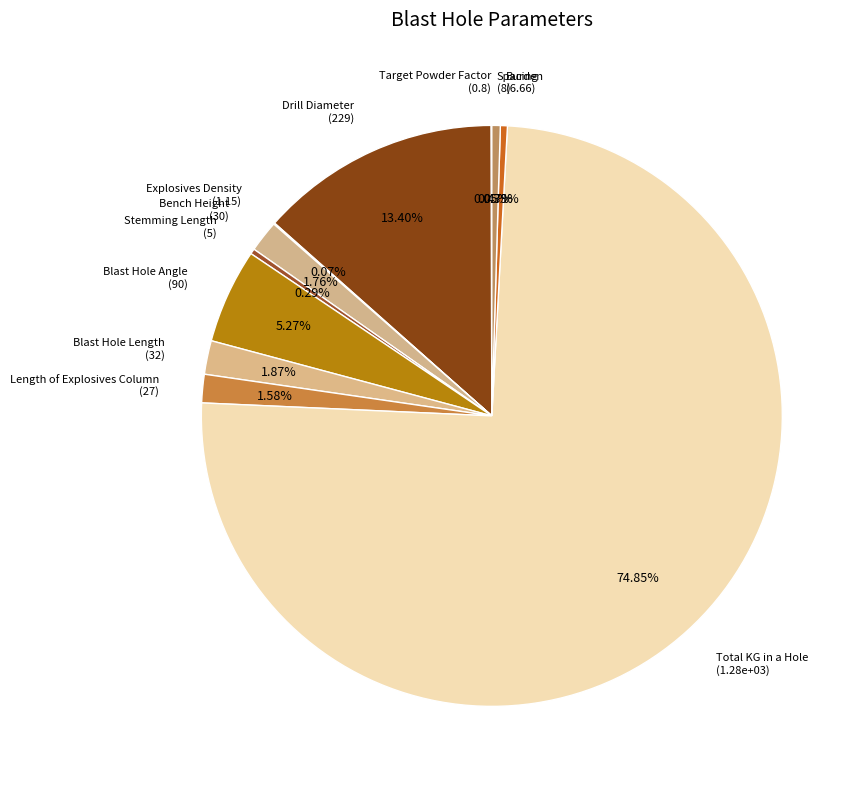

Between Length of Explosives Column and Total KG in a Hole, which is larger?

Total KG in a Hole